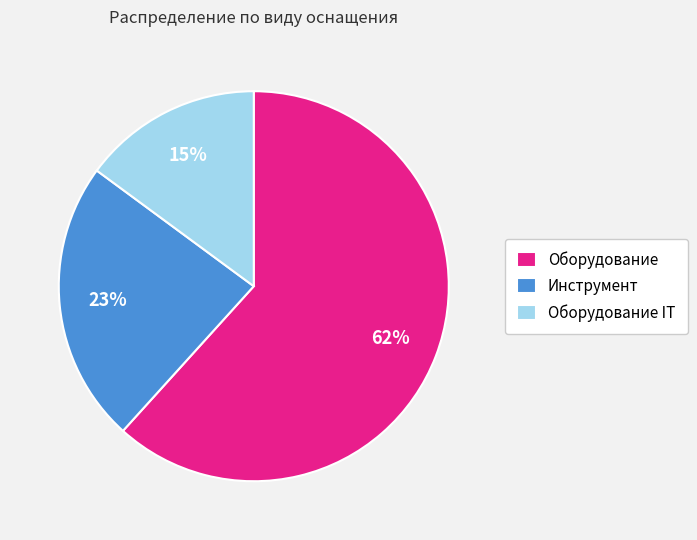

How many segments does this pie chart have?

3